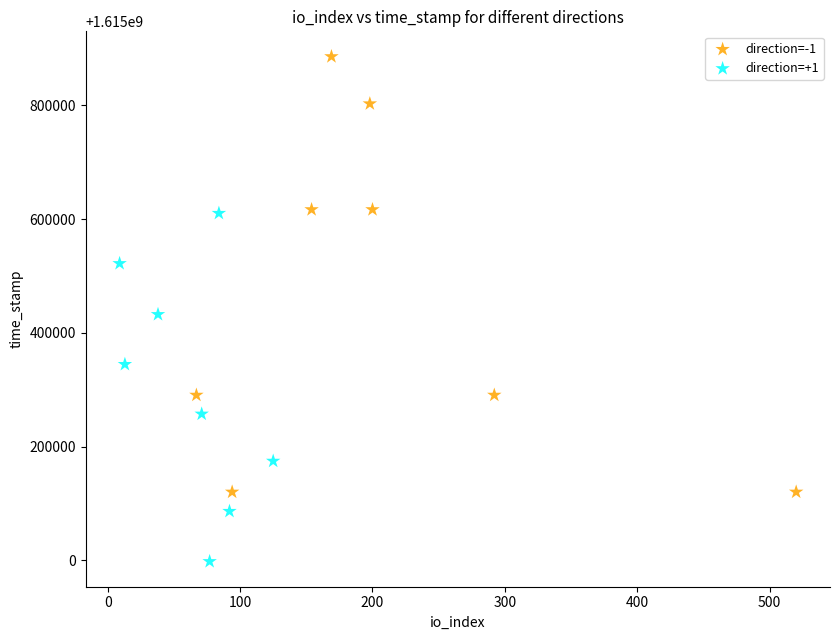

Which series contains the highest Y value?

direction=-1